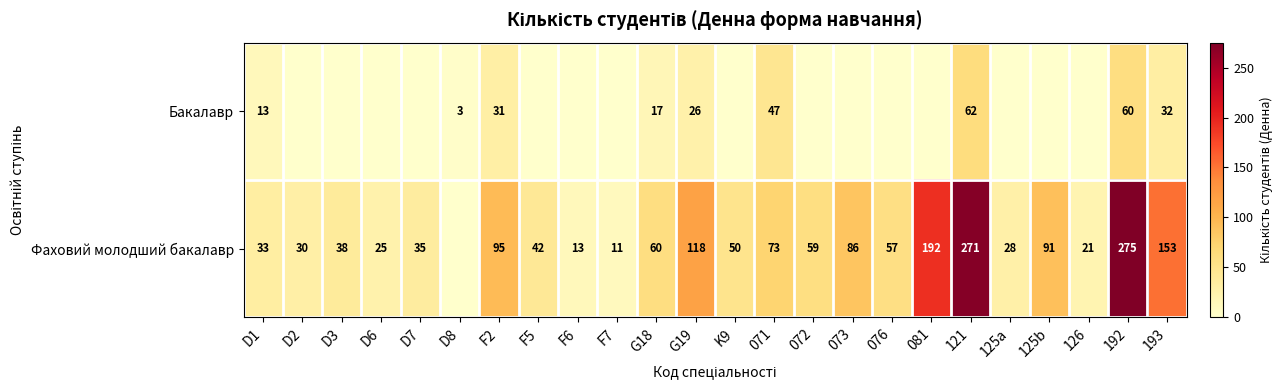

At which category does the chart reach its minimum across all series?

D2